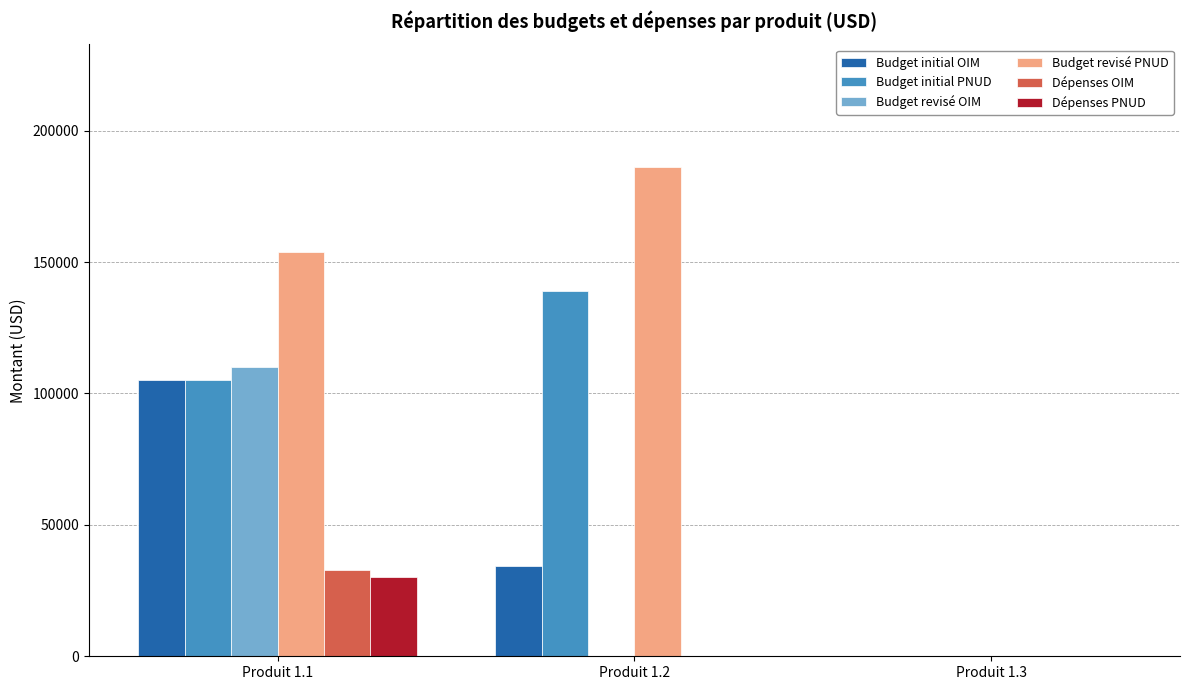

What is the sum of all Budget revisé PNUD values?

340250.0